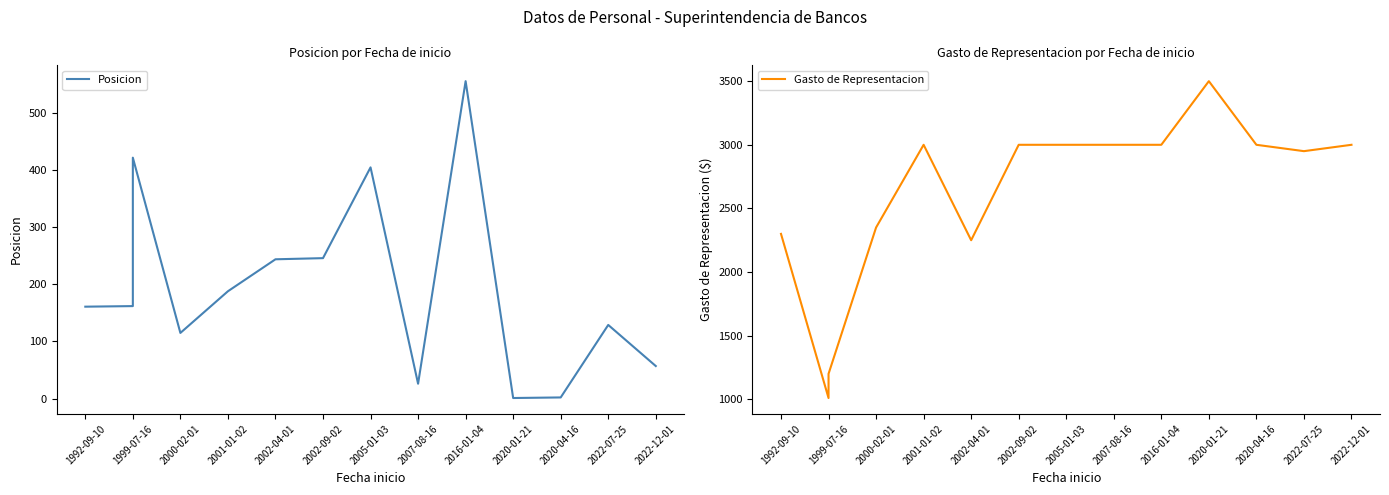

What is the maximum value shown in the chart?

3500